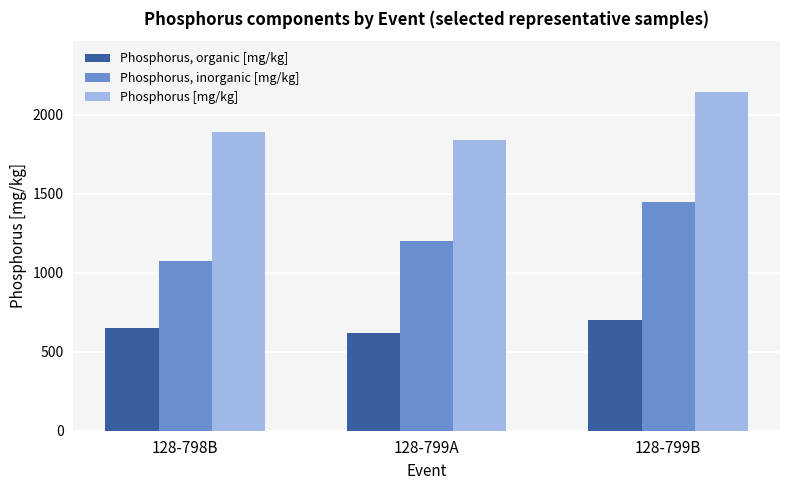

How many bars are there in total?

9